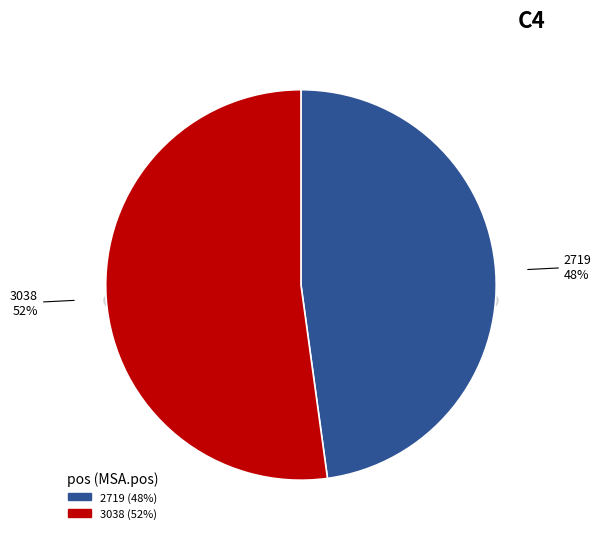

To the nearest percent, what is the difference between the largest and smallest slice percentages?

4%